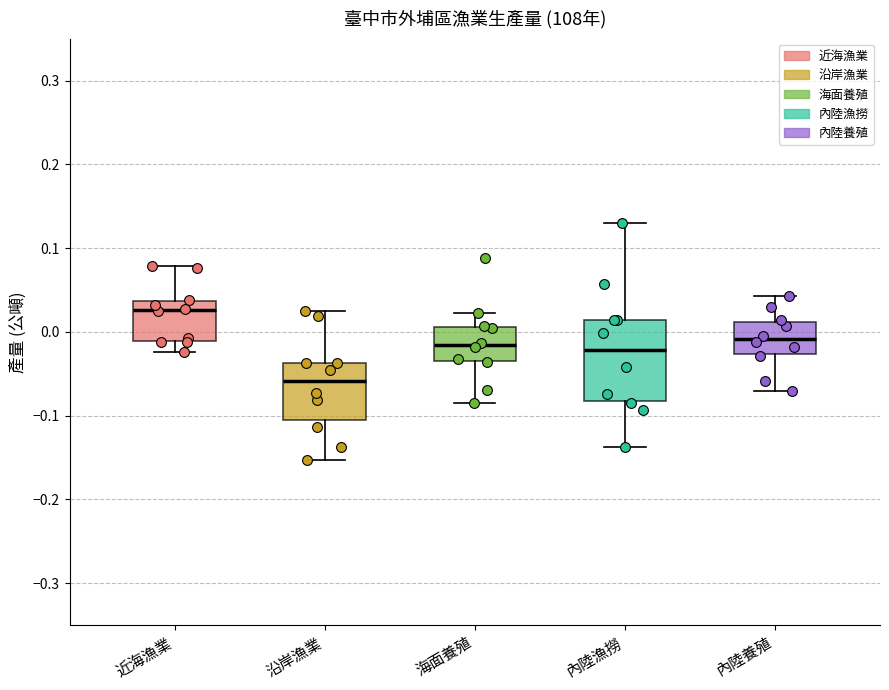

Reading left to right, transcribe this box plot: for each box, give where its median line is, the range the box spans, and where its two whiskers end, as read against the y-axis. The values are not printed on the chart, so give them approximately, as read against the axis.

近海漁業: median 0.03, box -0.01 to 0.04, whiskers -0.02 to 0.08
沿岸漁業: median -0.06, box -0.10 to -0.04, whiskers -0.15 to 0.03
海面養殖: median -0.02, box -0.04 to 0.01, whiskers -0.09 to 0.02
內陸漁撈: median -0.02, box -0.08 to 0.01, whiskers -0.14 to 0.13
內陸養殖: median -0.01, box -0.03 to 0.01, whiskers -0.07 to 0.04